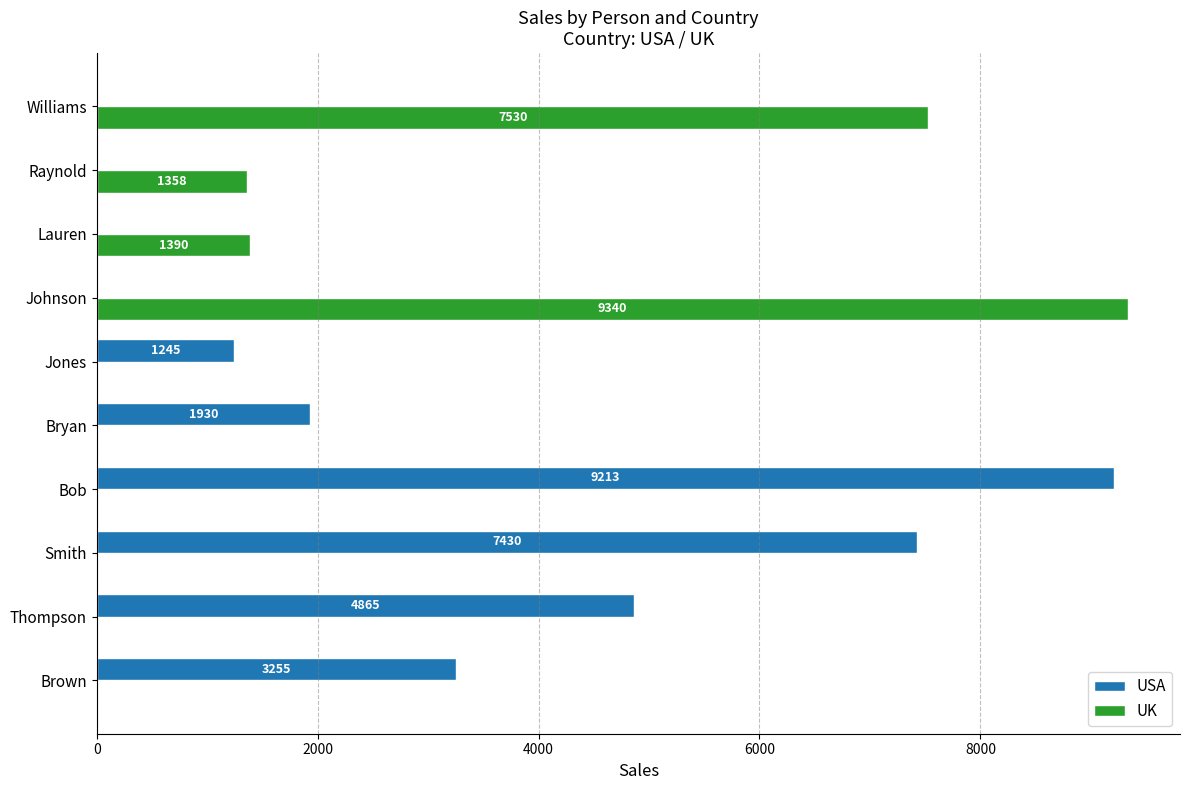

At which category is the sum across all series the highest?

Johnson